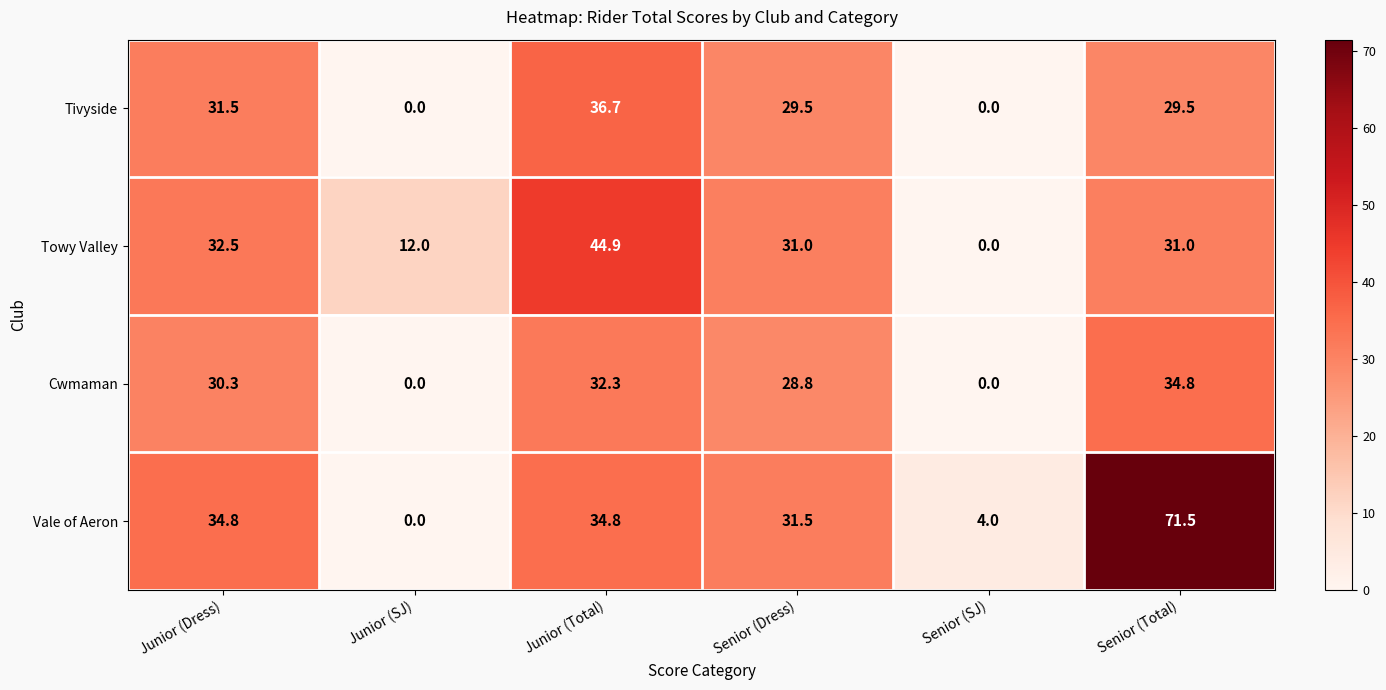

Reading left to right, list all the values displayed in this chart.

Tivyside: Junior (Dress)=31.5	Junior (SJ)=0.0	Junior (Total)=36.7	Senior (Dress)=29.5	Senior (SJ)=0.0	Senior (Total)=29.5
Towy Valley: Junior (Dress)=32.5	Junior (SJ)=12.0	Junior (Total)=44.9	Senior (Dress)=31.0	Senior (SJ)=0.0	Senior (Total)=31.0
Cwmaman: Junior (Dress)=30.3	Junior (SJ)=0.0	Junior (Total)=32.3	Senior (Dress)=28.8	Senior (SJ)=0.0	Senior (Total)=34.8
Vale of Aeron: Junior (Dress)=34.8	Junior (SJ)=0.0	Junior (Total)=34.8	Senior (Dress)=31.5	Senior (SJ)=4.0	Senior (Total)=71.5